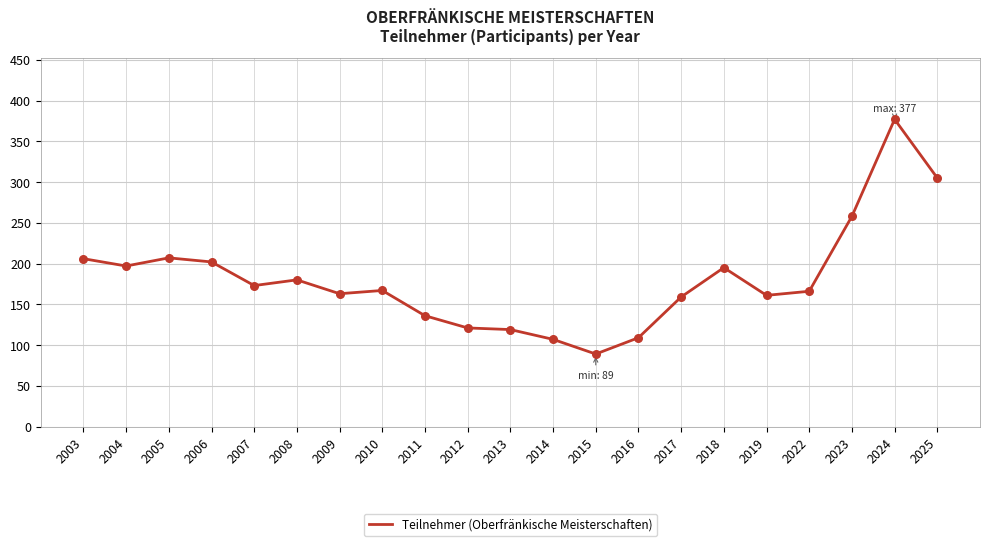

What is the ratio of the value at 2012 to the value at 2019?

0.8